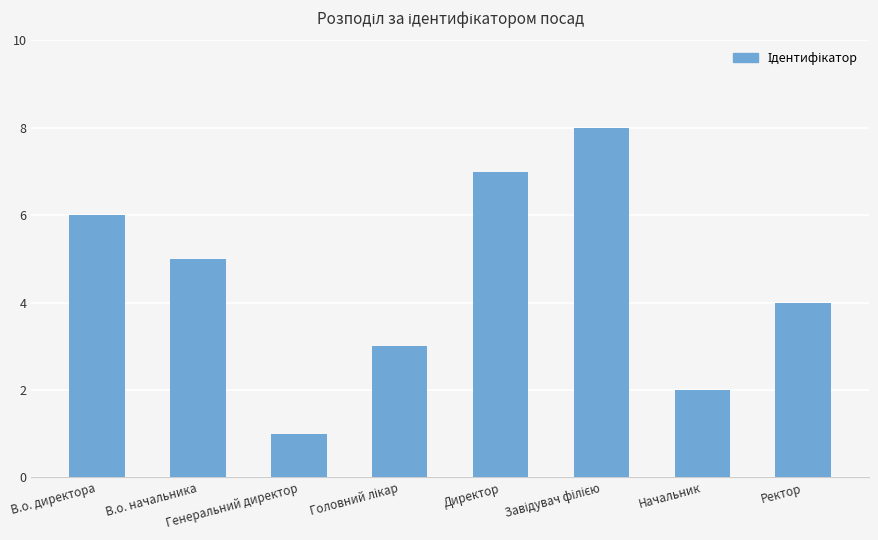

Count the values in the range 3 to 7.

5